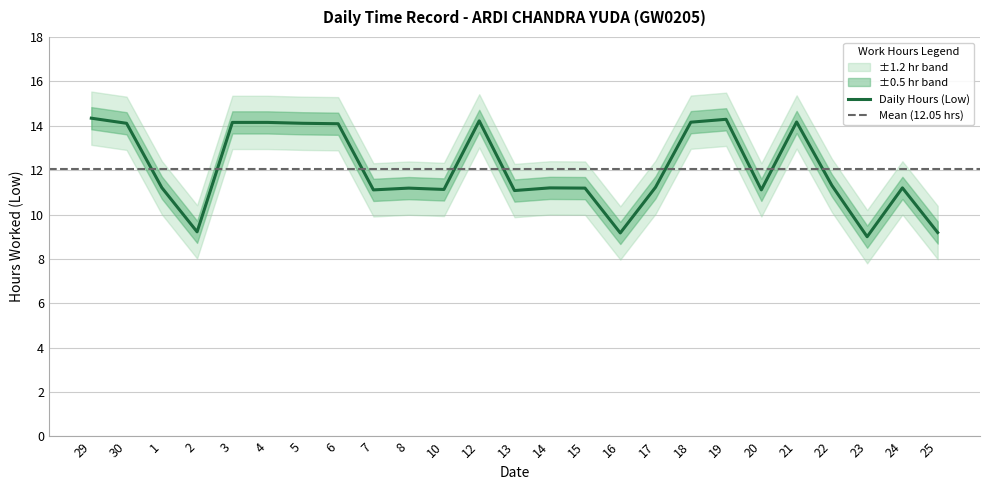

What is the change in value from 7 to 24?

+0.1